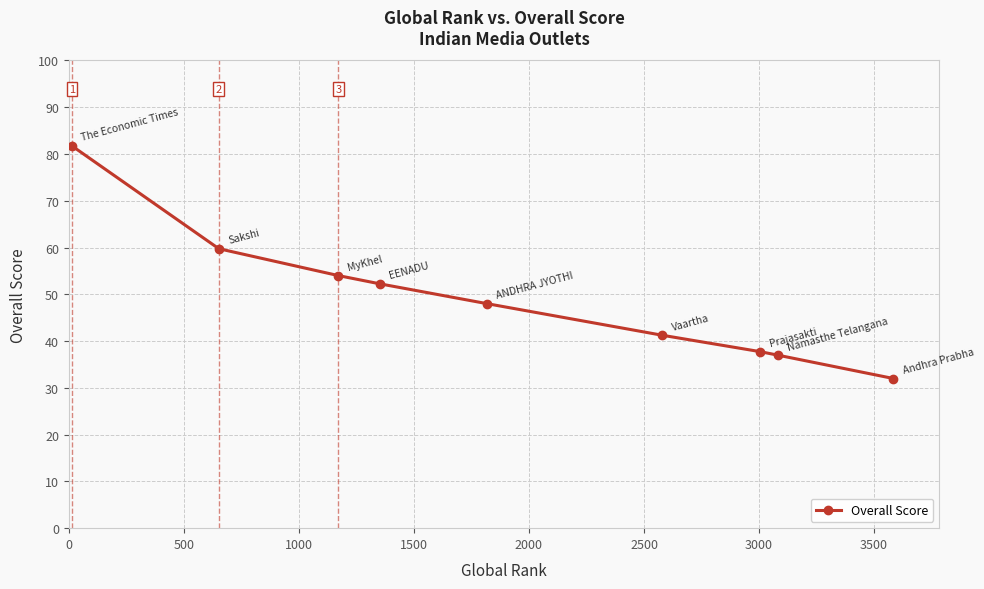

What is the maximum value shown in the chart?

81.8